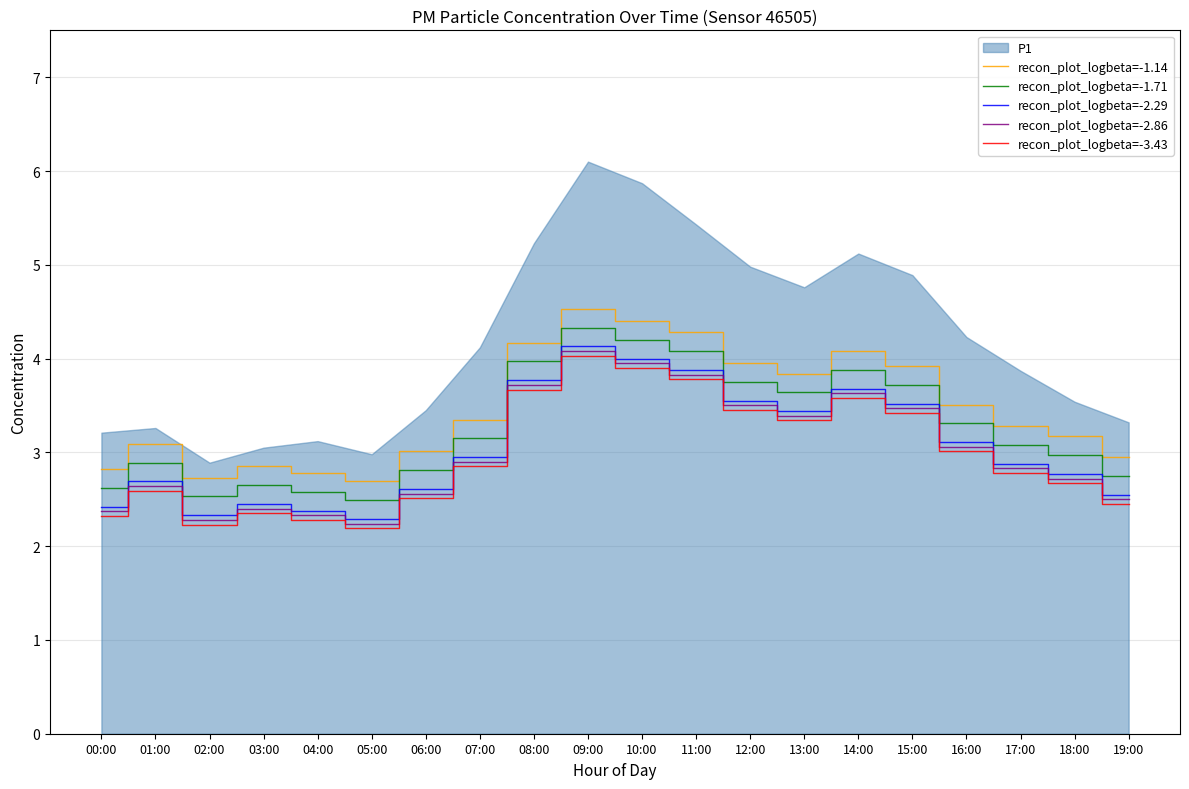

Is the value of recon_plot_logbeta=-3.43 at 01:00 greater than the value of recon_plot_logbeta=-2.29 at 14:00?

No